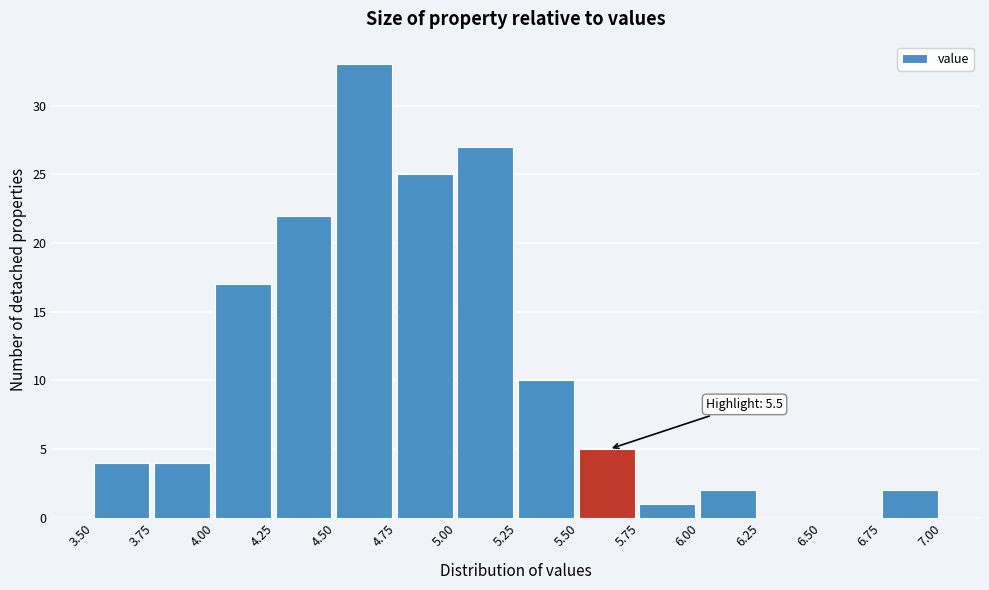

Over which range of the x-axis is the bar tallest?

4.50 to 4.75